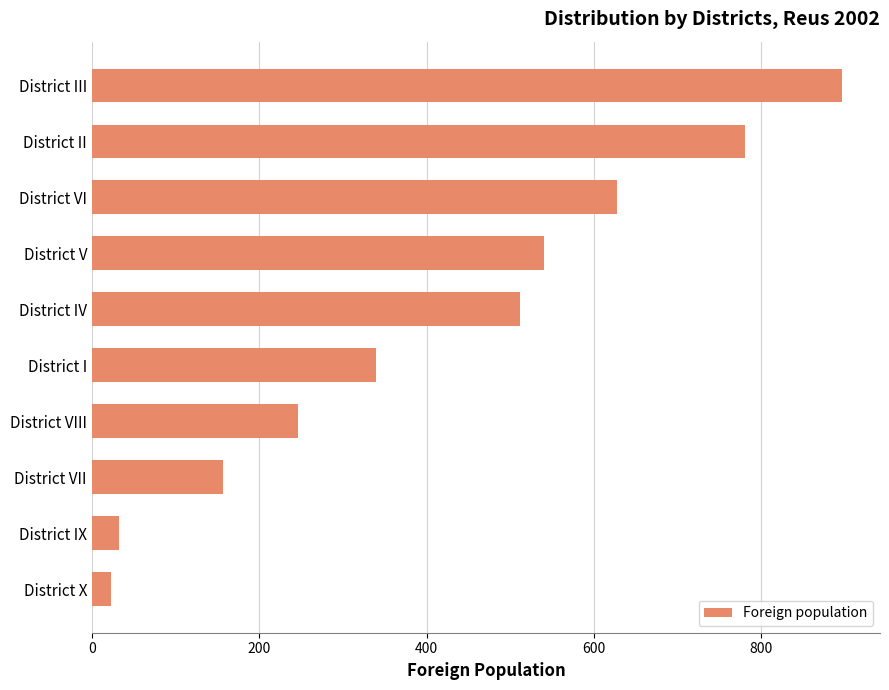

Is it true that the value at District III is 1367?

False